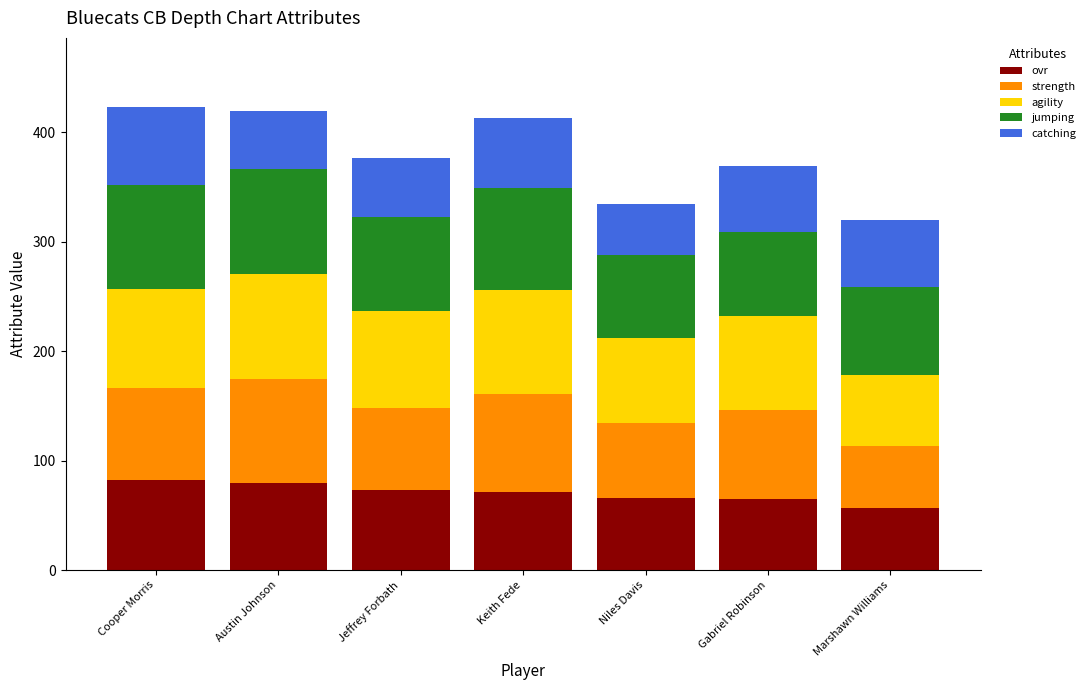

What is the maximum value for ovr?

82